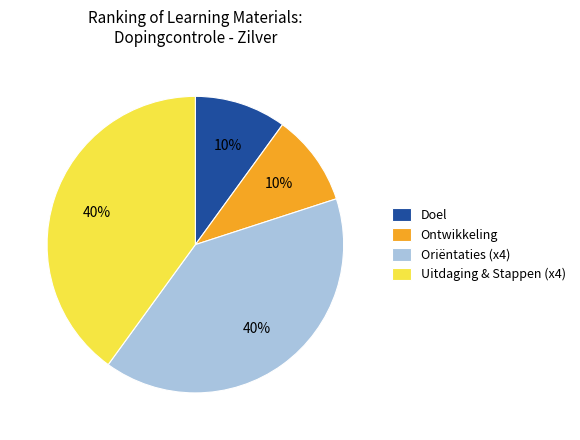

Does Oriëntaties (x4) represent more than half of the total?

No